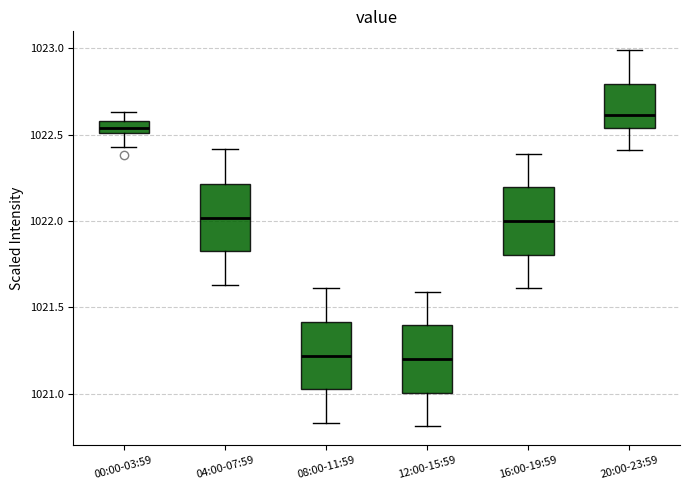

Where does the lower whisker of the box for 00:00-03:59 end on the y-axis? The values are not printed on the chart, so give them approximately, as read against the axis.

1022.45